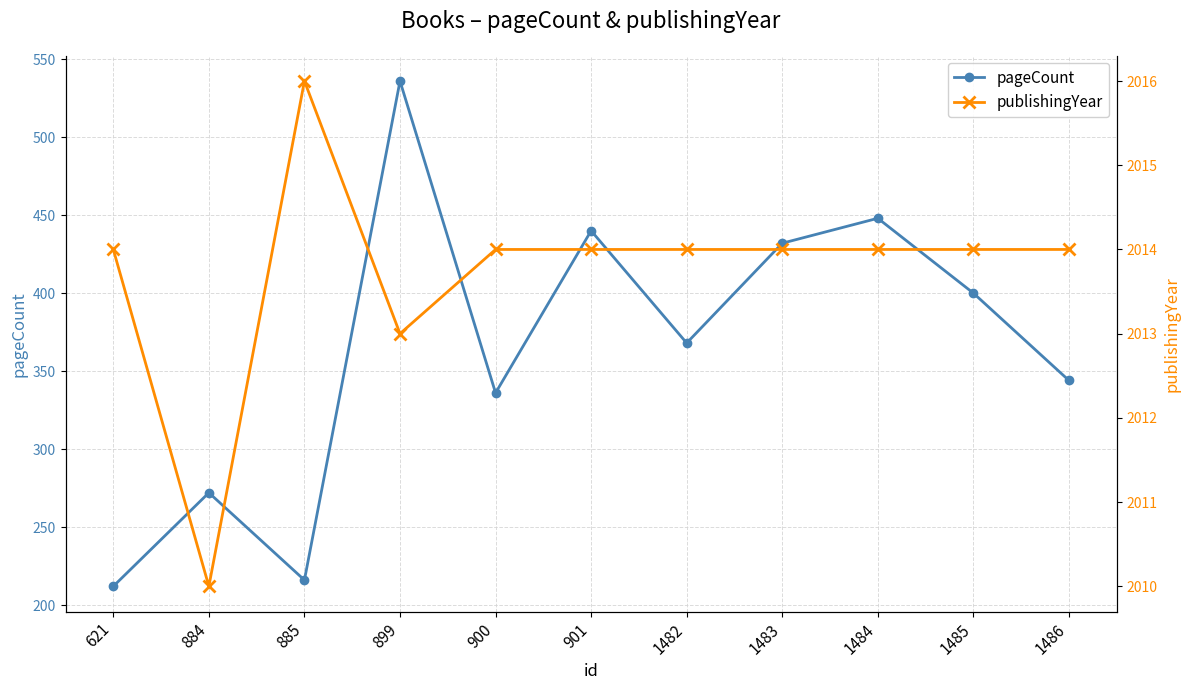

Between 1482 and 1483, which series saw the biggest shift?

pageCount